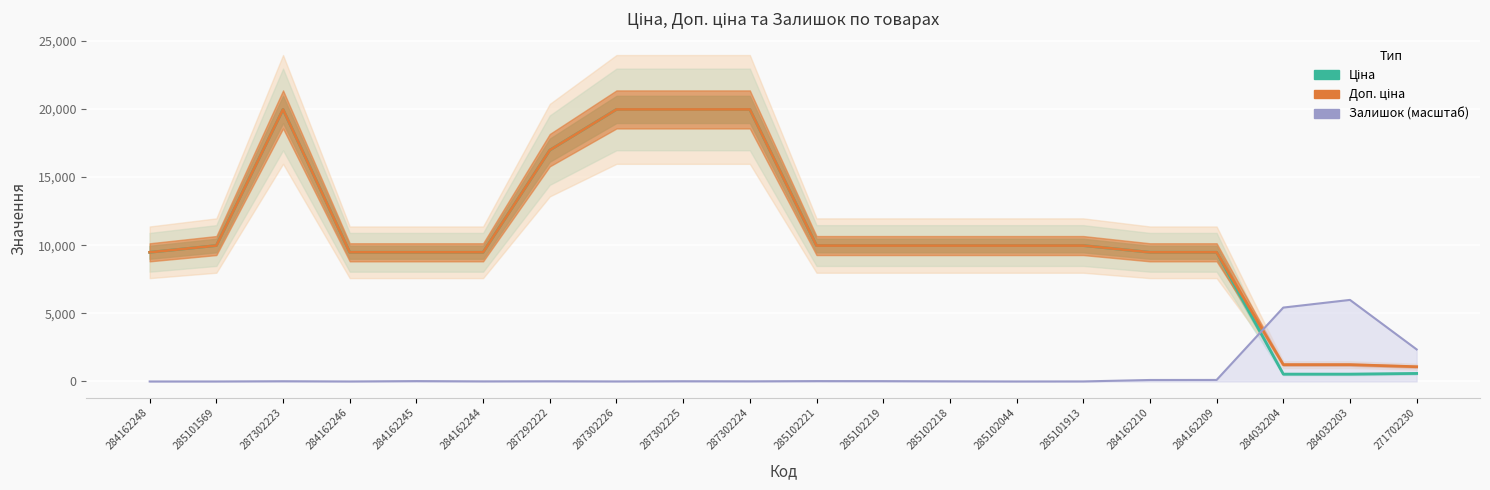

How many data points does each series have?

20